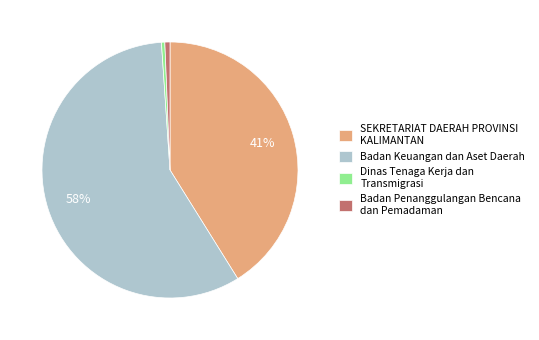

What percentage is the Badan Keuangan dan Aset Daerah slice, to the nearest percent?

58%